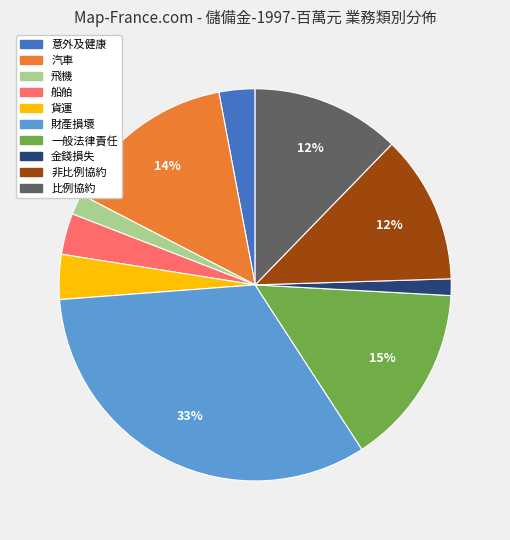

Does 比例協約 account for over 50% of the chart?

No